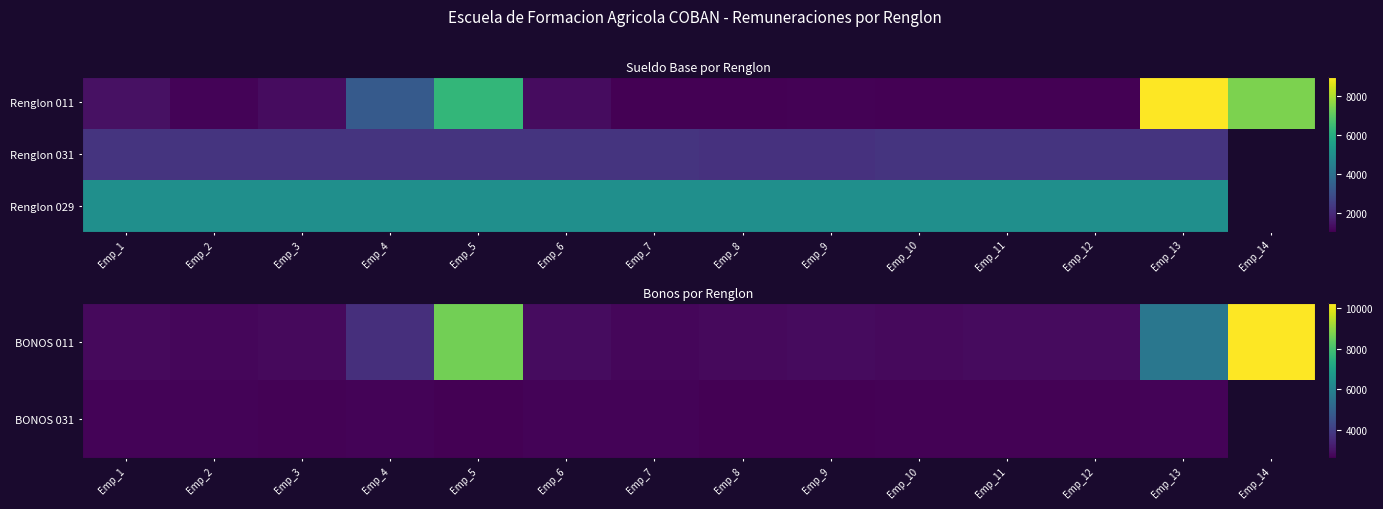

Between Emp_9 and Emp_11, which series saw the biggest shift?

BONOS 031